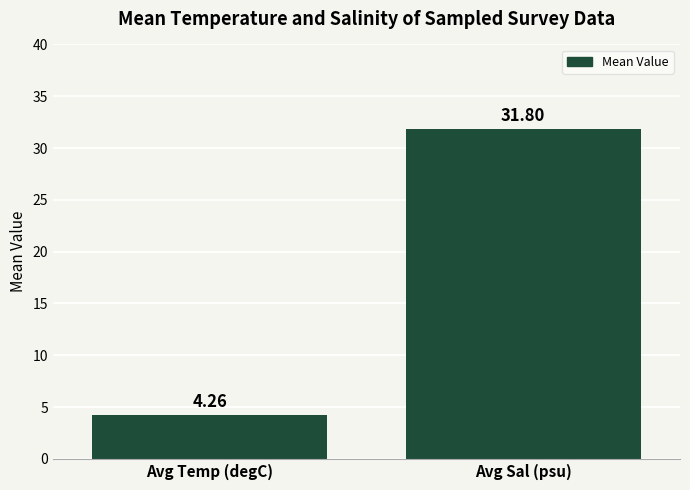

At which label does the data first exceed 31?

Avg Sal (psu)